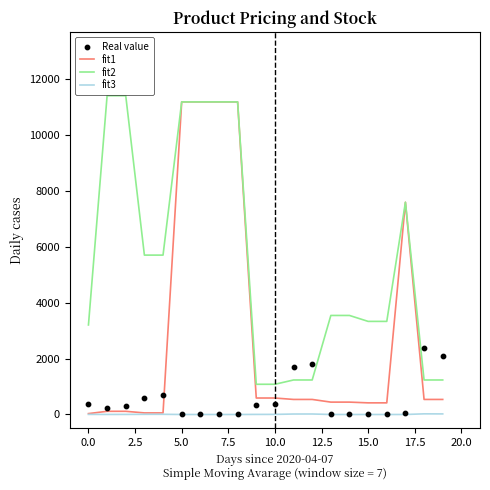

What are all the series names shown in the legend?

fit1, fit2, fit3, Real value